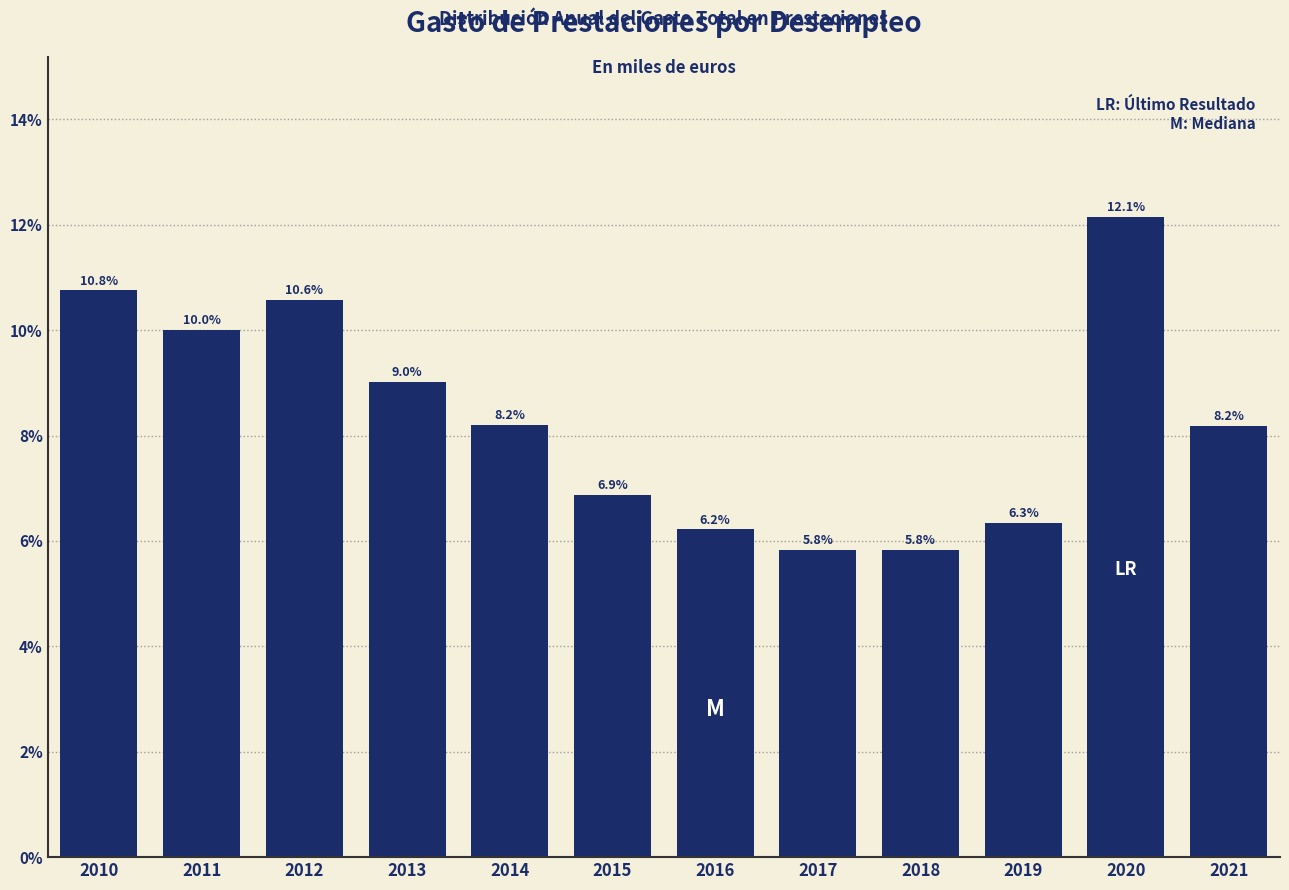

Reading left to right, extract all data points from this chart.

2010=10.8	2011=10.0	2012=10.6	2013=9.0	2014=8.2	2015=6.9	2016=6.2	2017=5.8	2018=5.8	2019=6.3	2020=12.1	2021=8.2